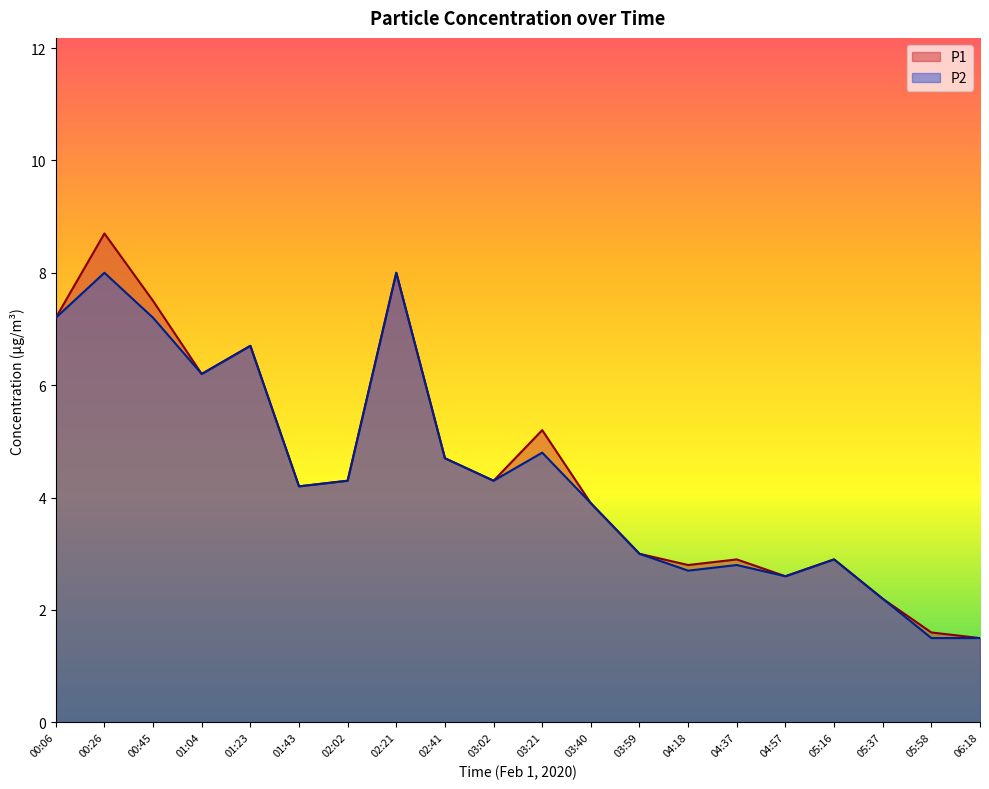

Which series has the widest spread of values?

P1